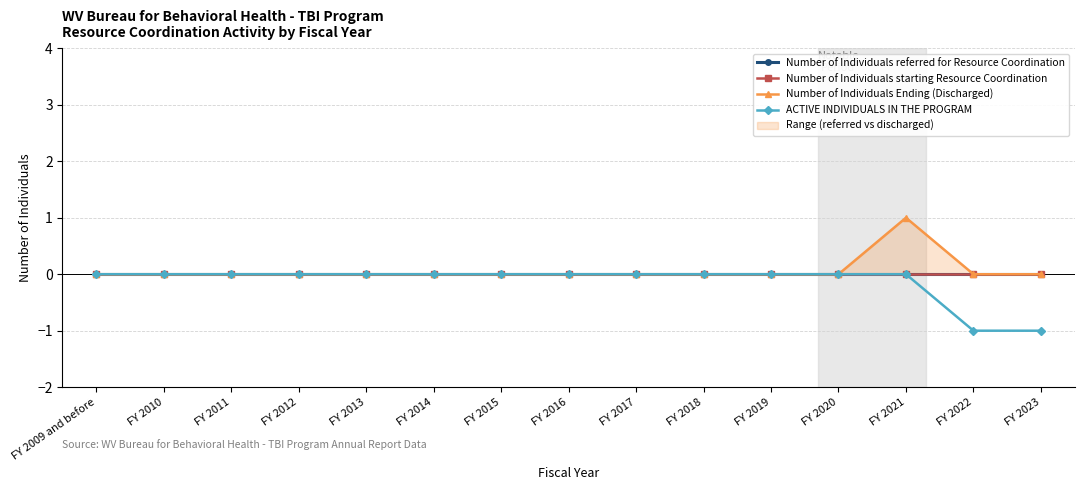

Rank the categories by Number of Individuals Ending (Discharged) value from lowest to highest.

FY 2009 and before, FY 2010, FY 2011, FY 2012, FY 2013, FY 2014, FY 2015, FY 2016, FY 2017, FY 2018, FY 2019, FY 2020, FY 2022, FY 2023, FY 2021